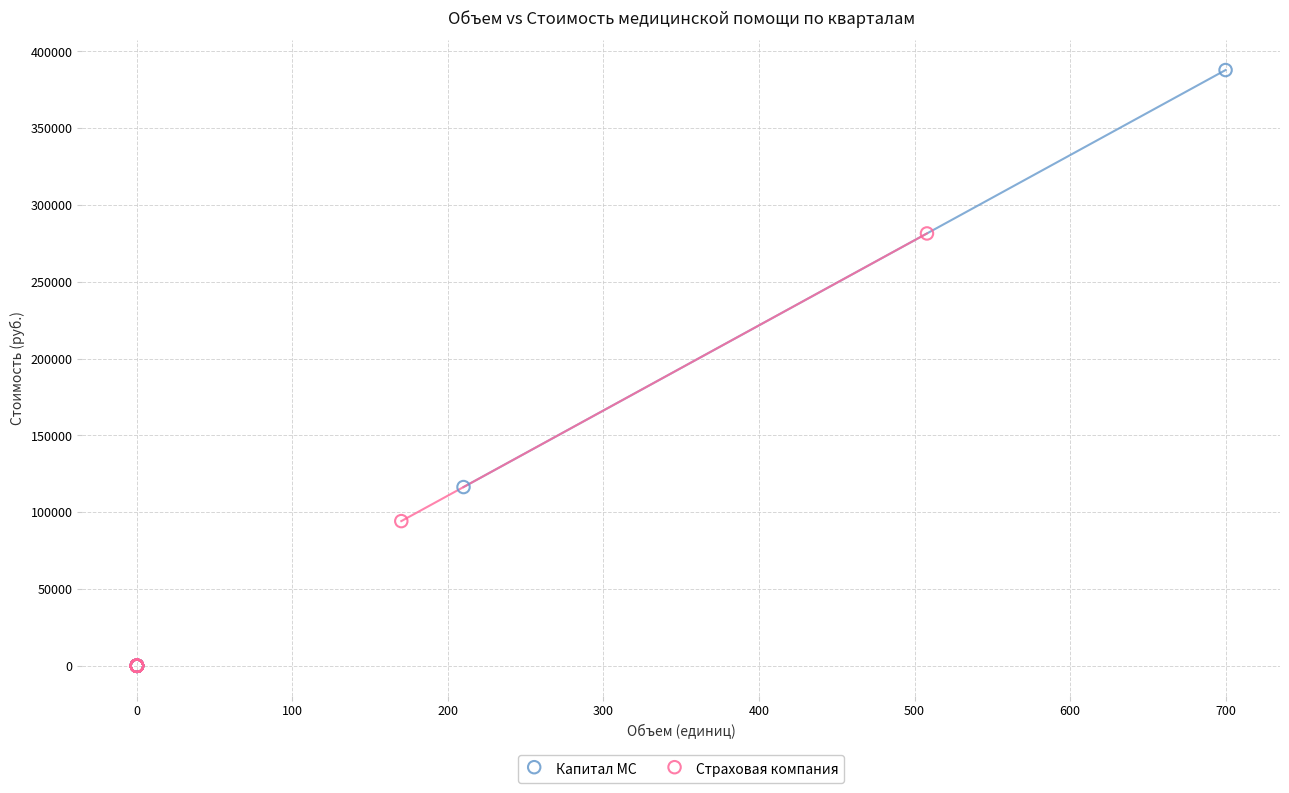

Which series has the largest Y range (max minus min)?

Капитал МС